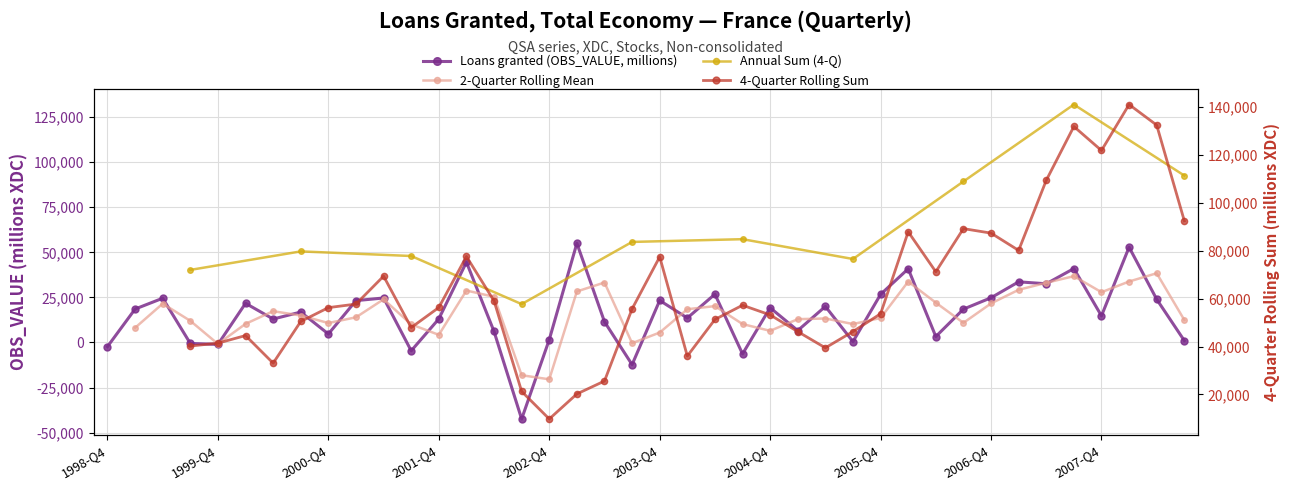

Does the chart have visible grid lines?

Yes